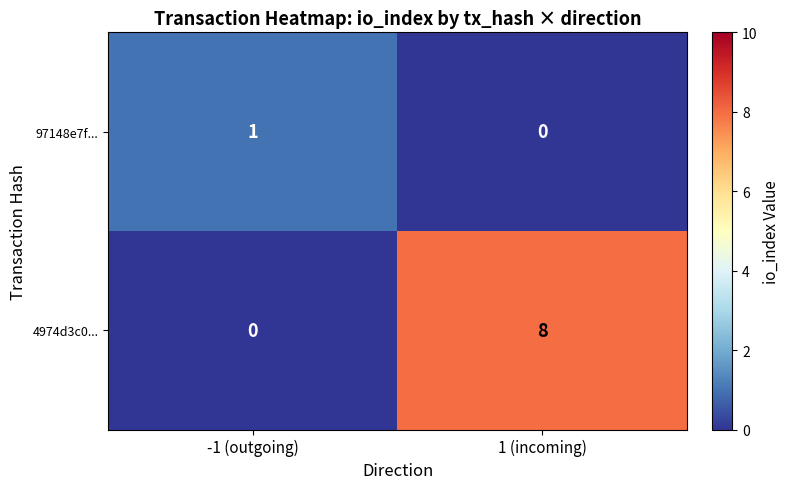

Is it true that 4974d3c0... equals 8 at 1 (incoming)?

True